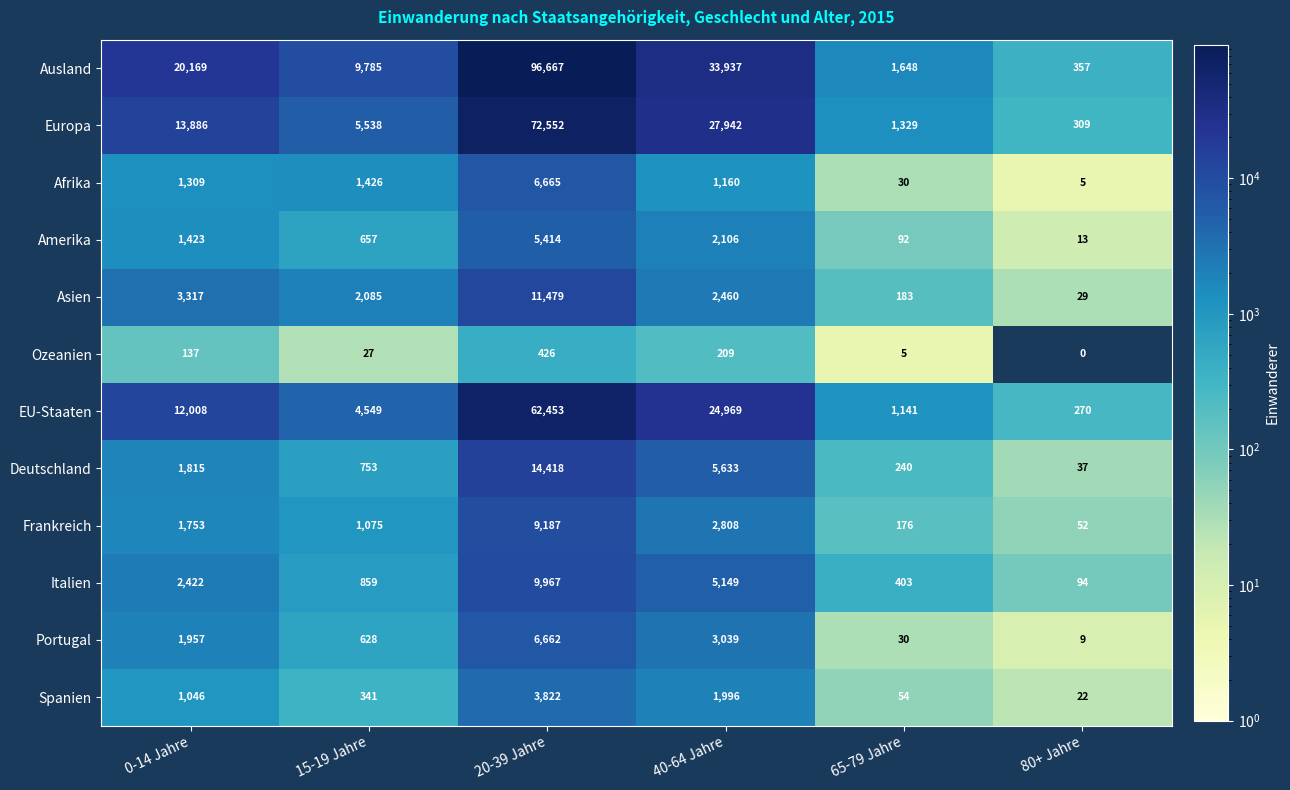

Between 0-14 Jahre and 40-64 Jahre, which series saw the biggest shift?

Europa